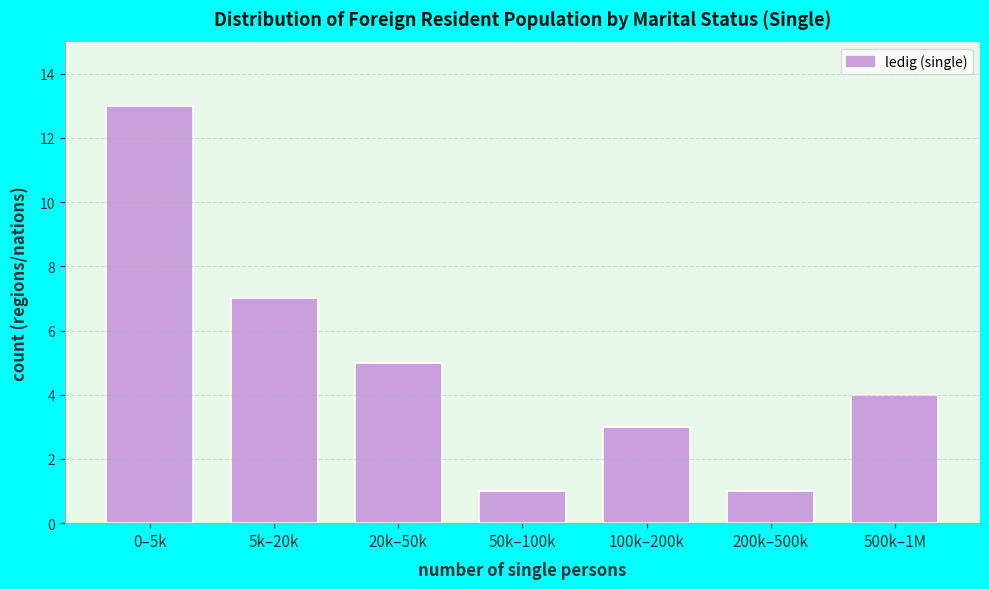

Reading left to right, extract all data points from this chart.

13	7	5	1	3	1	4